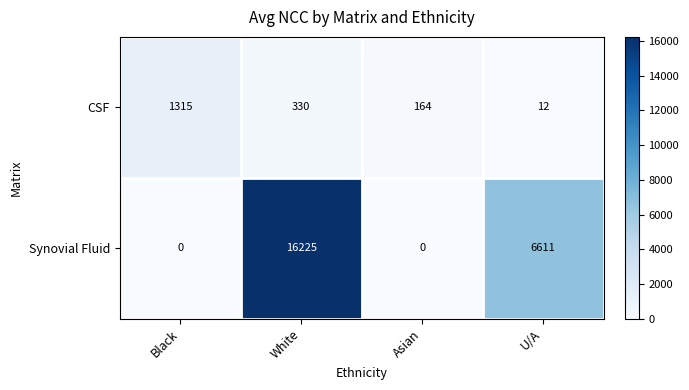

Between Black and White, which series saw the biggest shift?

Synovial Fluid